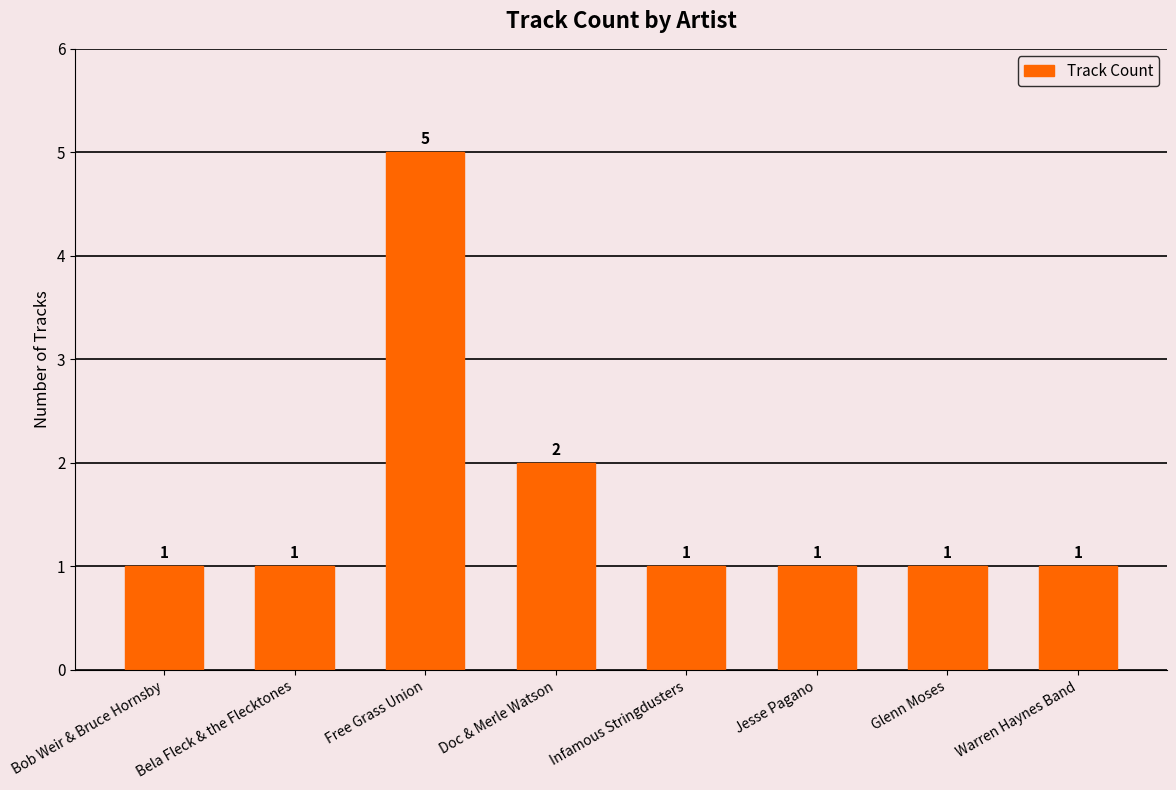

What is the minimum value shown in the chart?

1